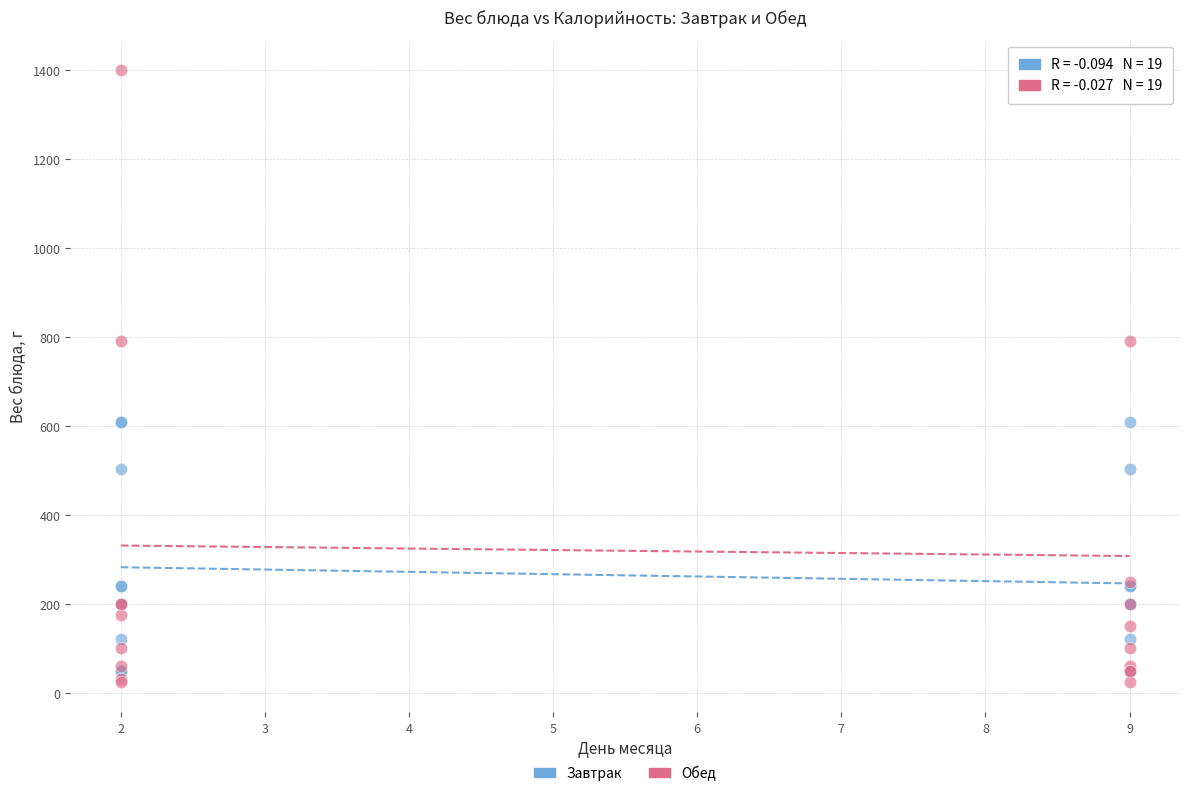

Which series has the widest spread of Y values?

Обед